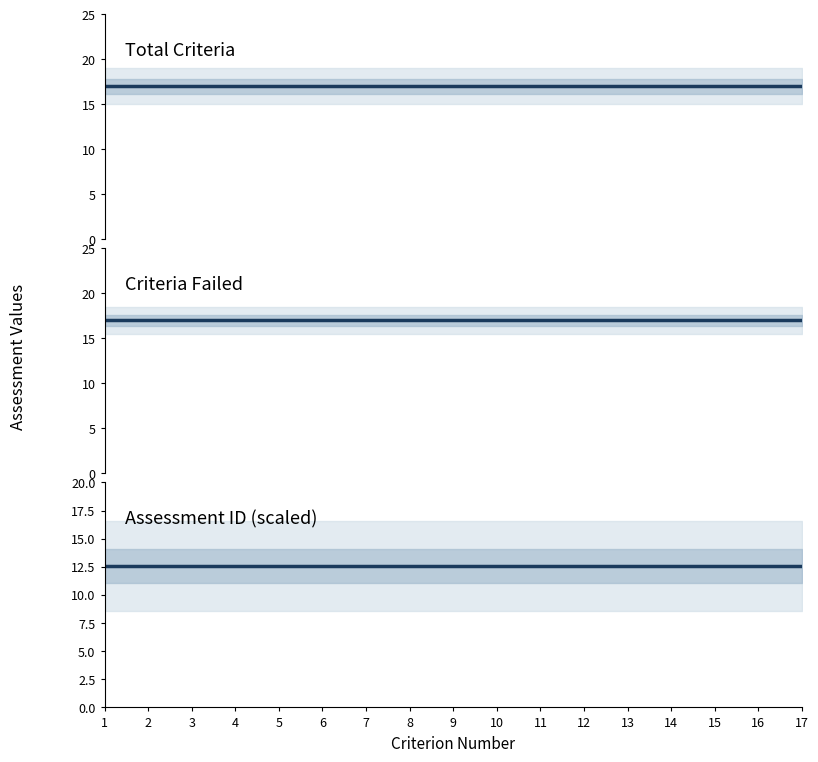

What are all the series names shown in the legend?

Total_Criteria, Criteria_Failed, Assessment_ID